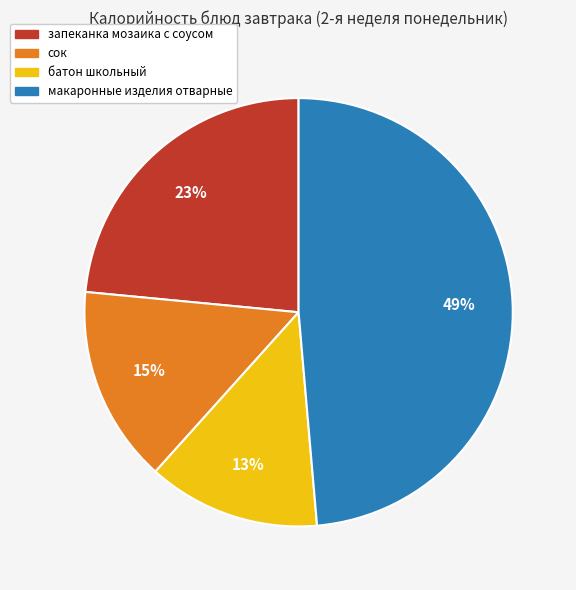

How many slices are in this pie chart?

4